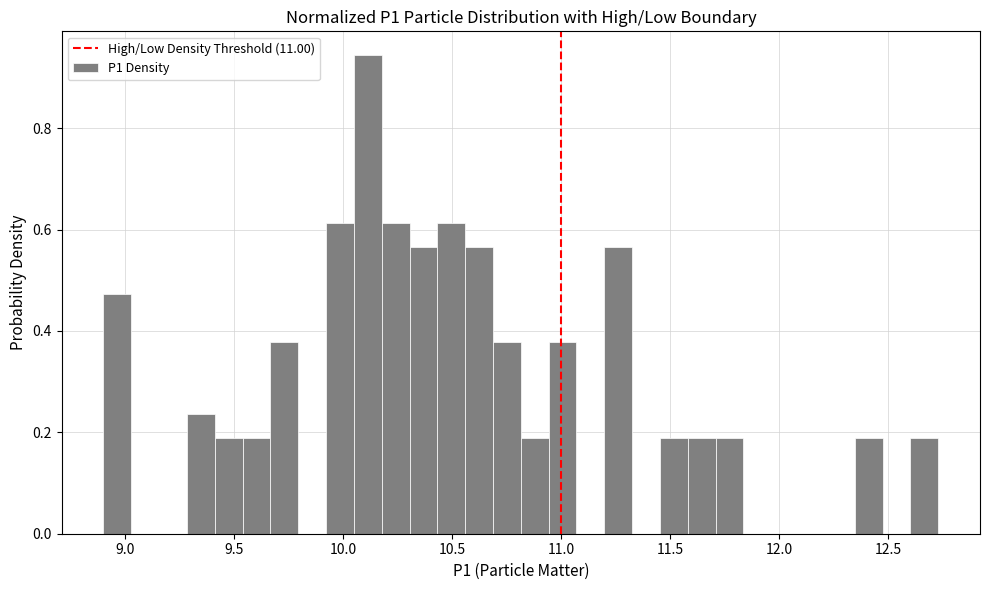

Read against the x-axis, roughly where is the centre of the tallest bar?

10.10